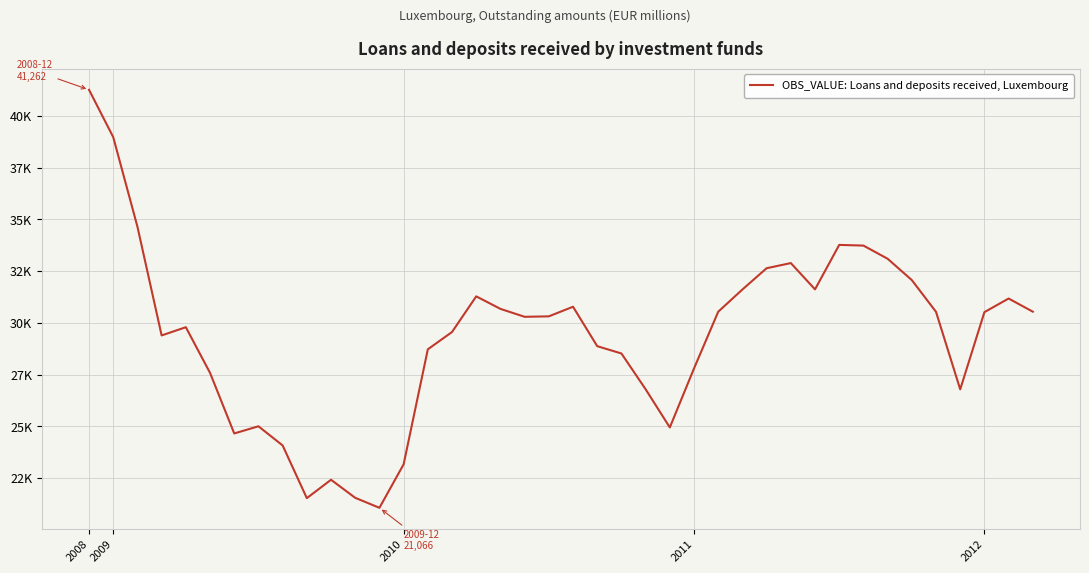

Is this an area chart (filled region under the line)?

No